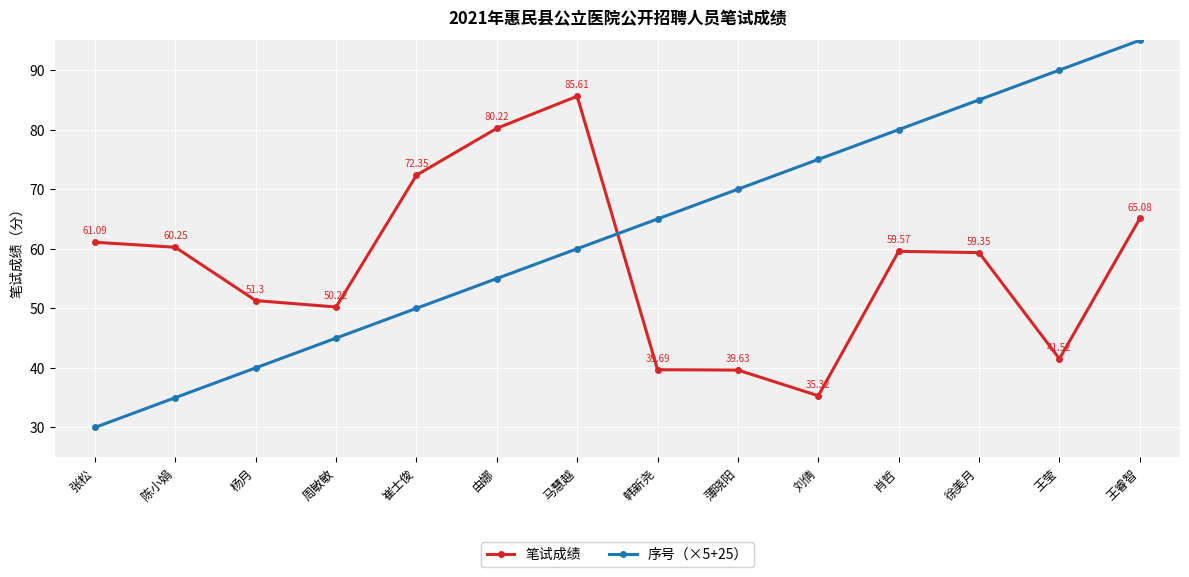

True or false: 笔试成绩 has more than 0 interior local peaks.

True